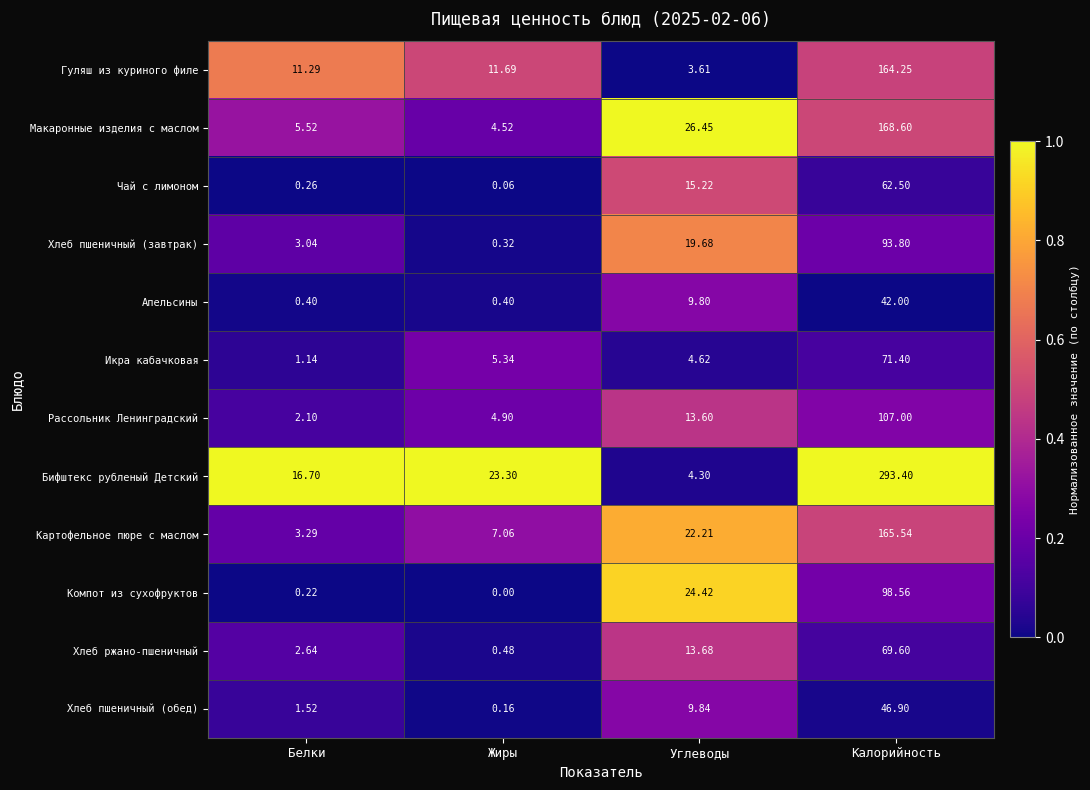

What is the maximum value shown in the chart?

293.4